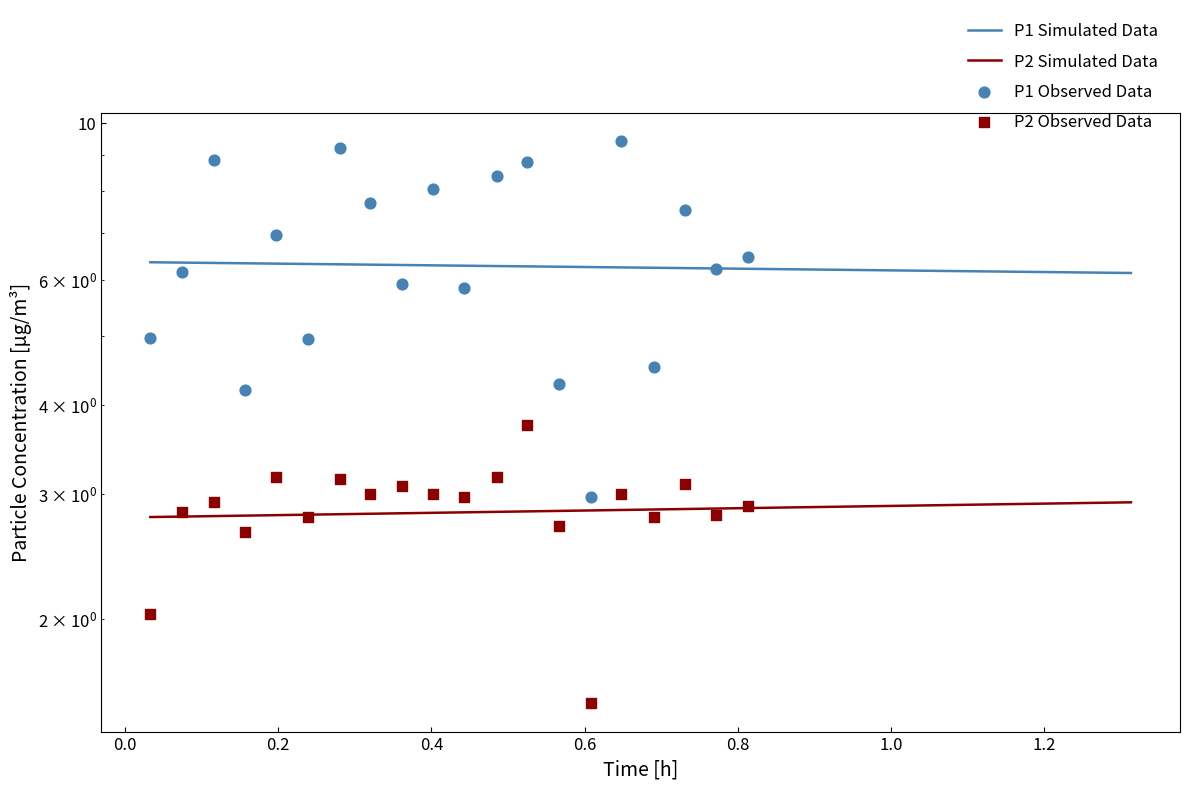

Which series has the largest Y range (max minus min)?

P1